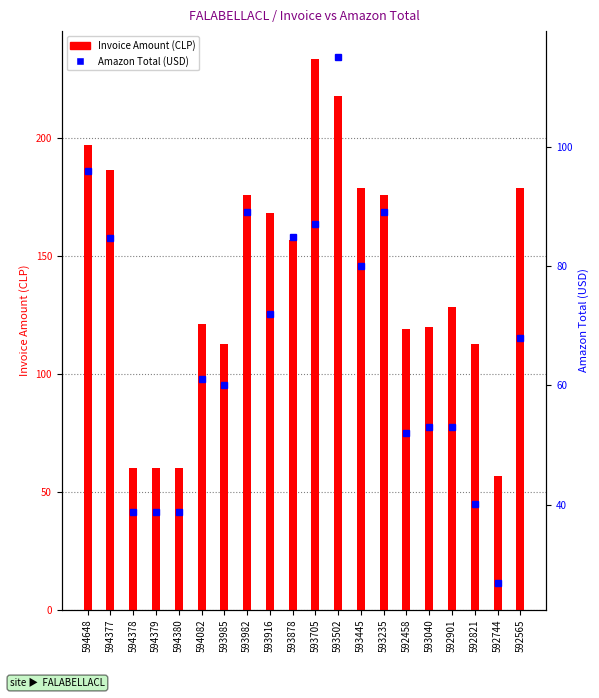

Reading left to right, what are all the values shown in this chart?

Invoice Amount (CLP): 196.7	186.1	59.9	59.9	59.9	120.9	112.5	175.6	168.2	156.7	233.4	217.7	178.8	175.6	118.8	119.9	128.3	112.5	56.8	178.8
Amazon Total (USD): 96.0	84.8	38.7	38.7	38.7	61.1	60.1	89.0	72.0	84.8	87.0	115.0	80.0	89.0	52.0	53.0	53.0	40.2	26.8	68.0